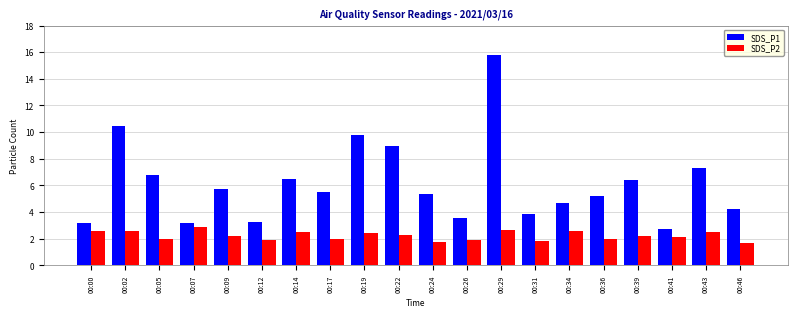

Read the SDS_P2 value at 00:29.

2.7